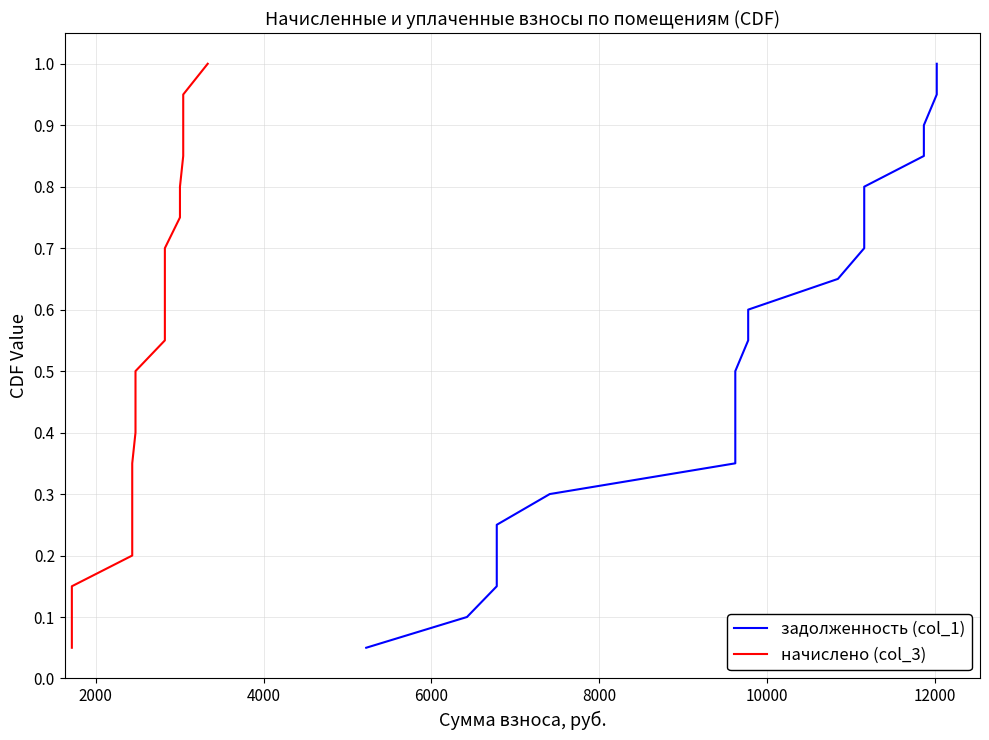

True or false: начислено (col_3) and задолженность (col_1) cross at least once.

False